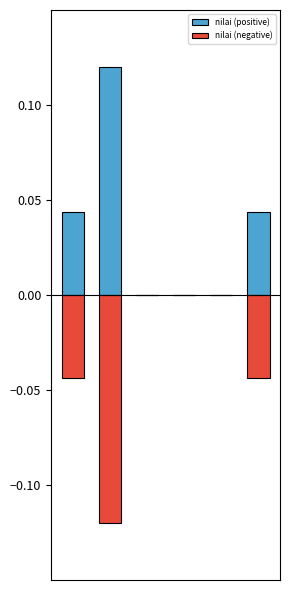

Reading right to left, transcribe all the data shown in this chart.

nilai (positive): 5=0.0	4=0.0	3=0.0	2=0.0	1=0.1	0=0.0
nilai (negative): 5=-0.0	4=0.0	3=0.0	2=0.0	1=-0.1	0=-0.0